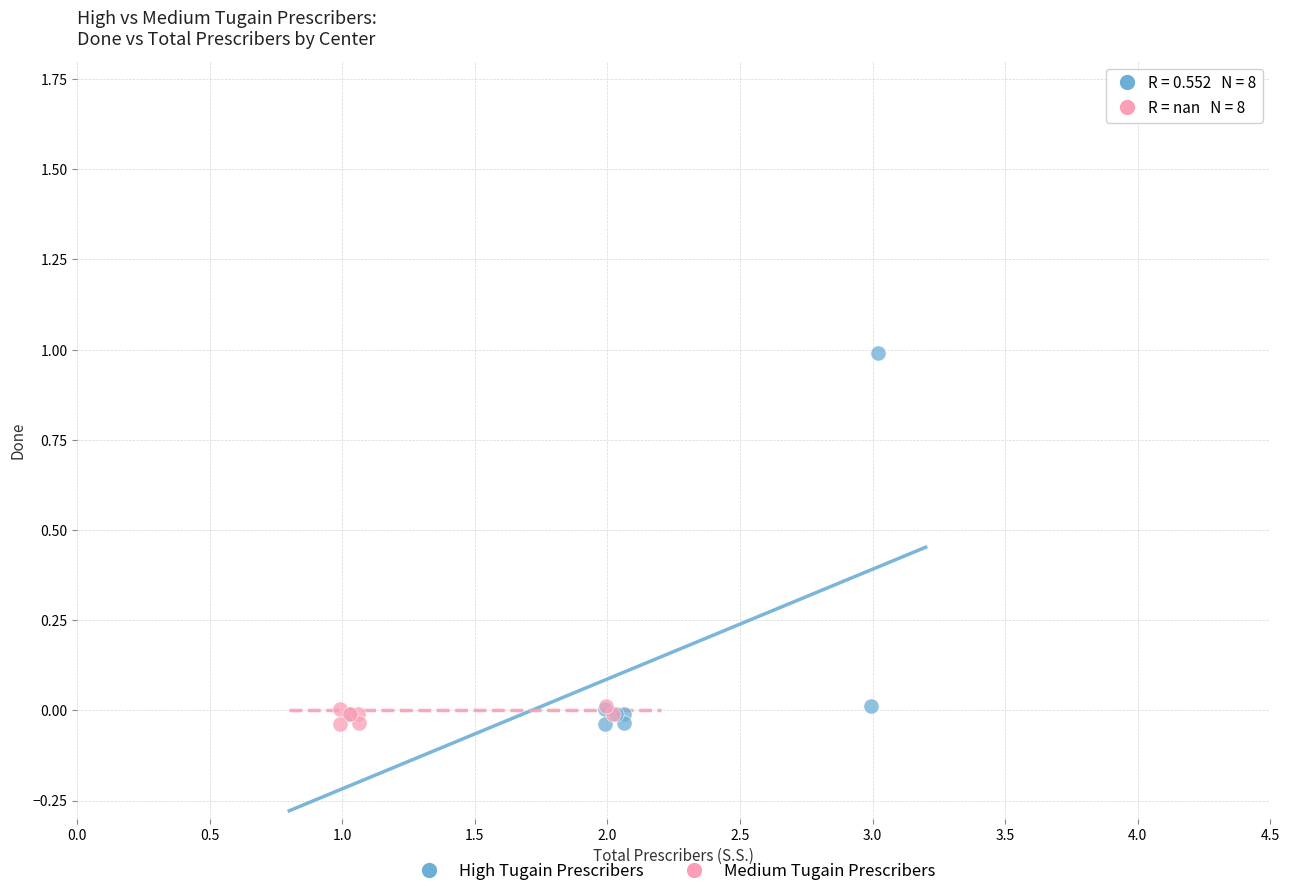

Which series contains the highest Y value?

High Tugain Prescribers